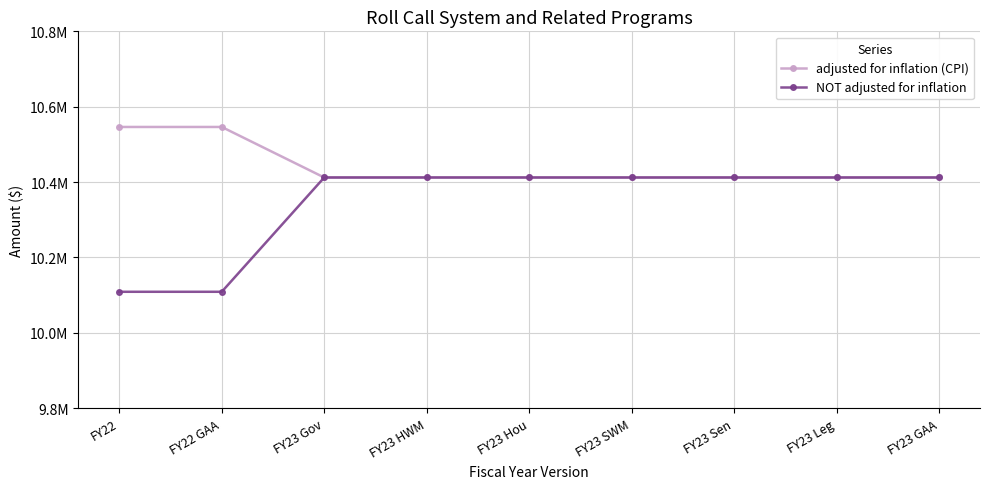

List the labels in order of NOT adjusted for inflation value, largest first.

FY23 Gov, FY23 HWM, FY23 Hou, FY23 SWM, FY23 Sen, FY23 Leg, FY23 GAA, FY22, FY22 GAA